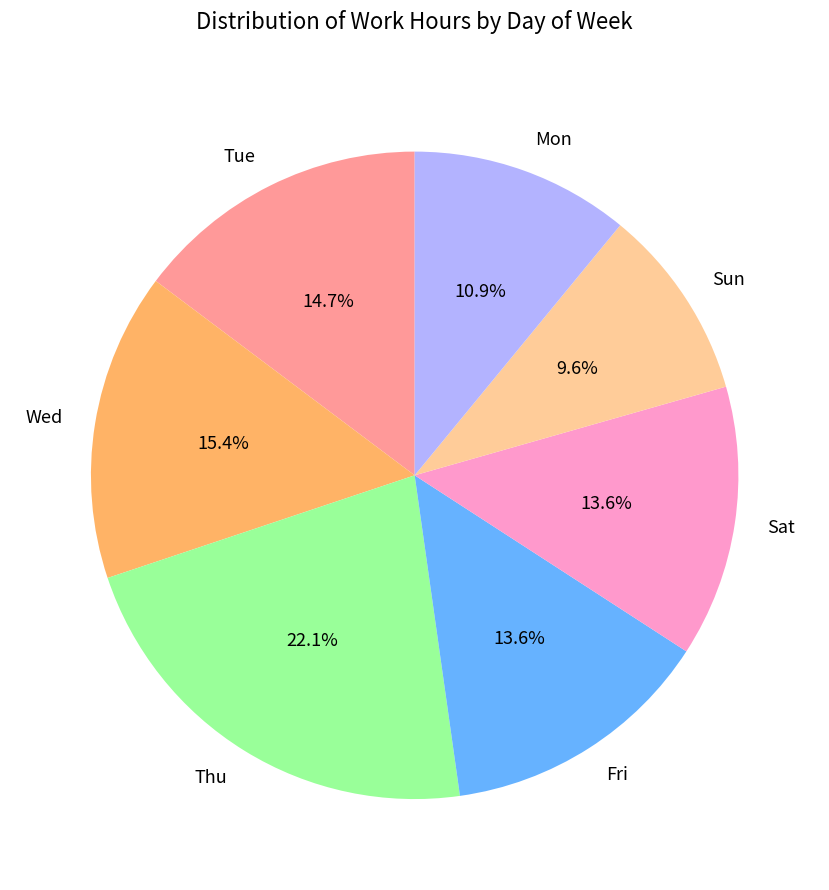

Approximately how many times larger is the value at Mon compared to Wed?

0.7